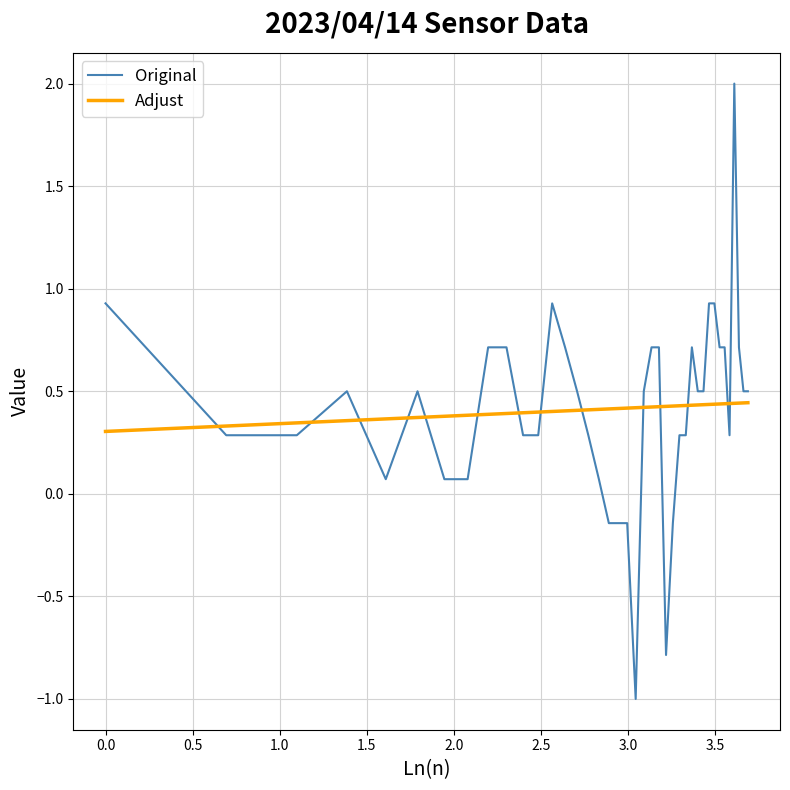

List the series in order of their peak value, highest first.

Original, Adjust